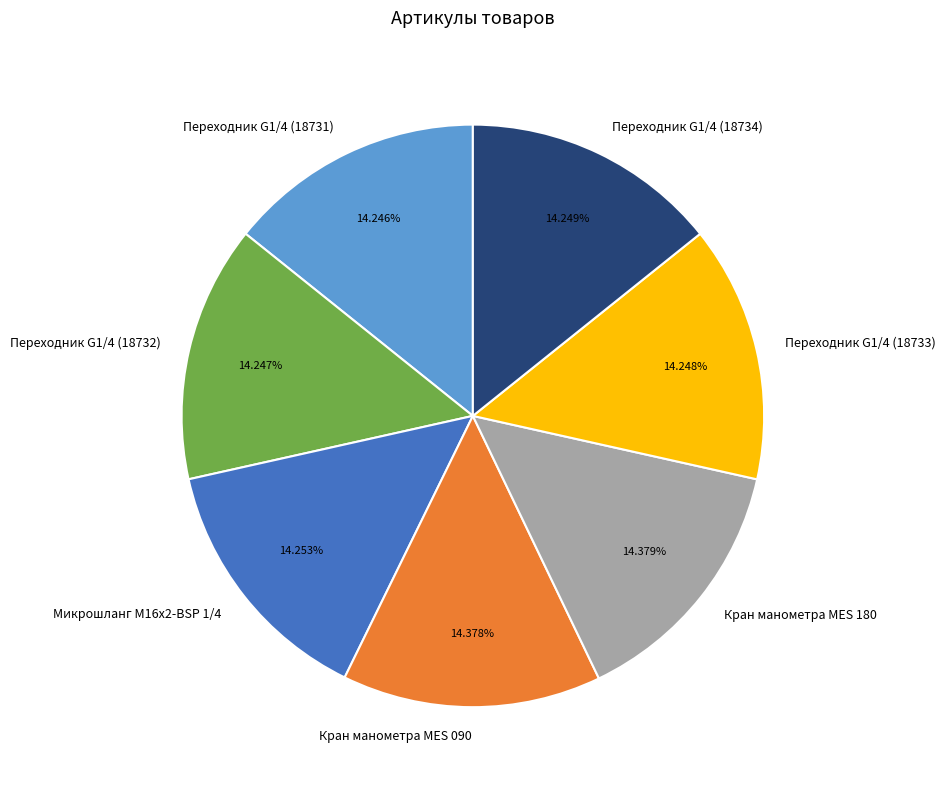

How much of the chart is everything except Переходник G1/4 (18732)?

85.8%